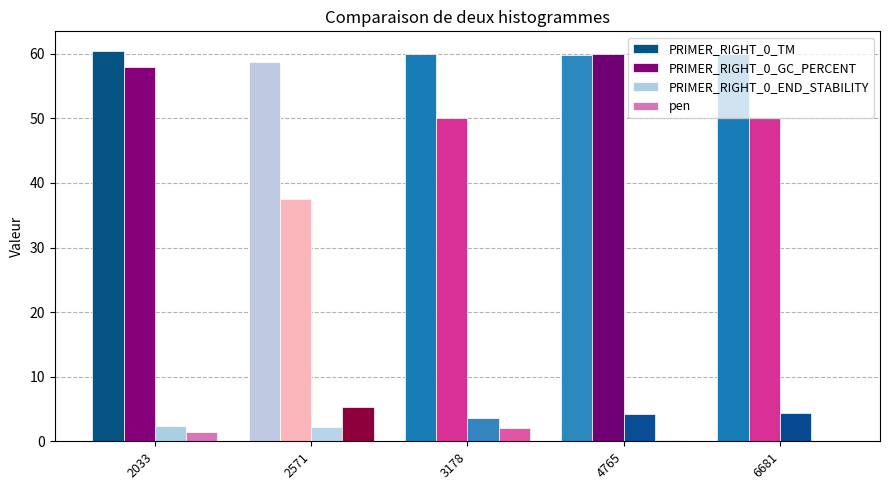

Are the bars grouped side by side (vs. stacked)?

Yes